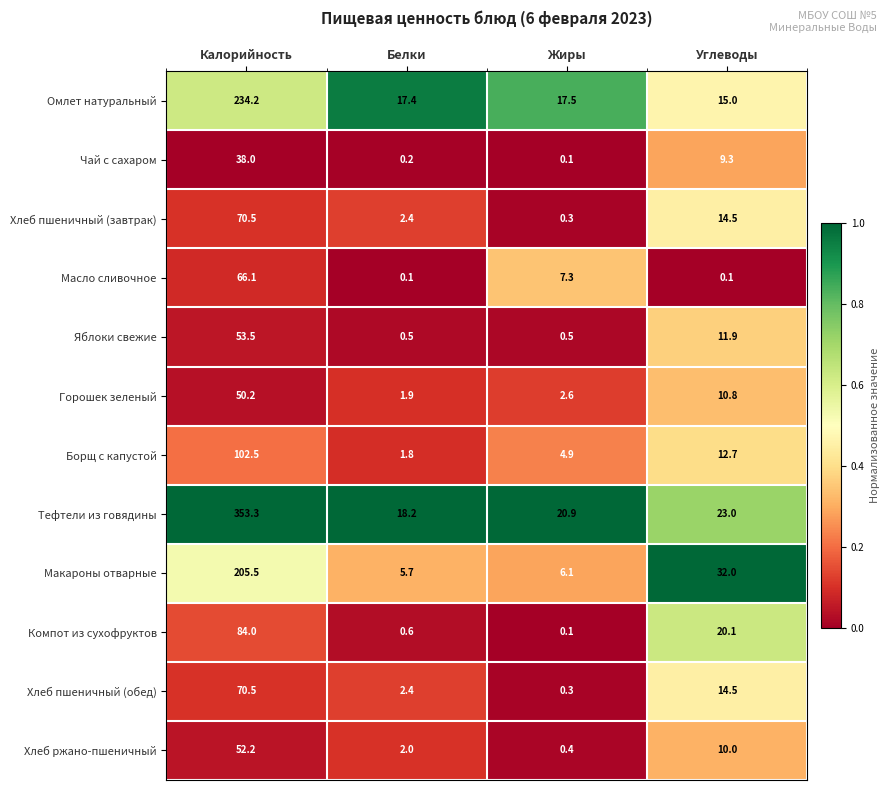

How many categories are shown in the chart?

4